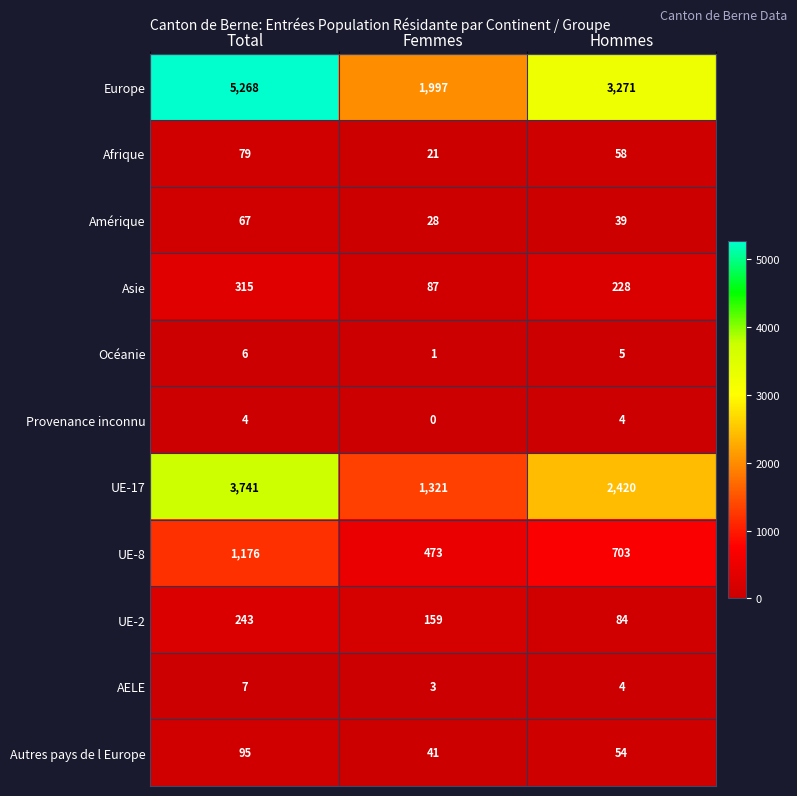

Count the number of categories in the chart.

3